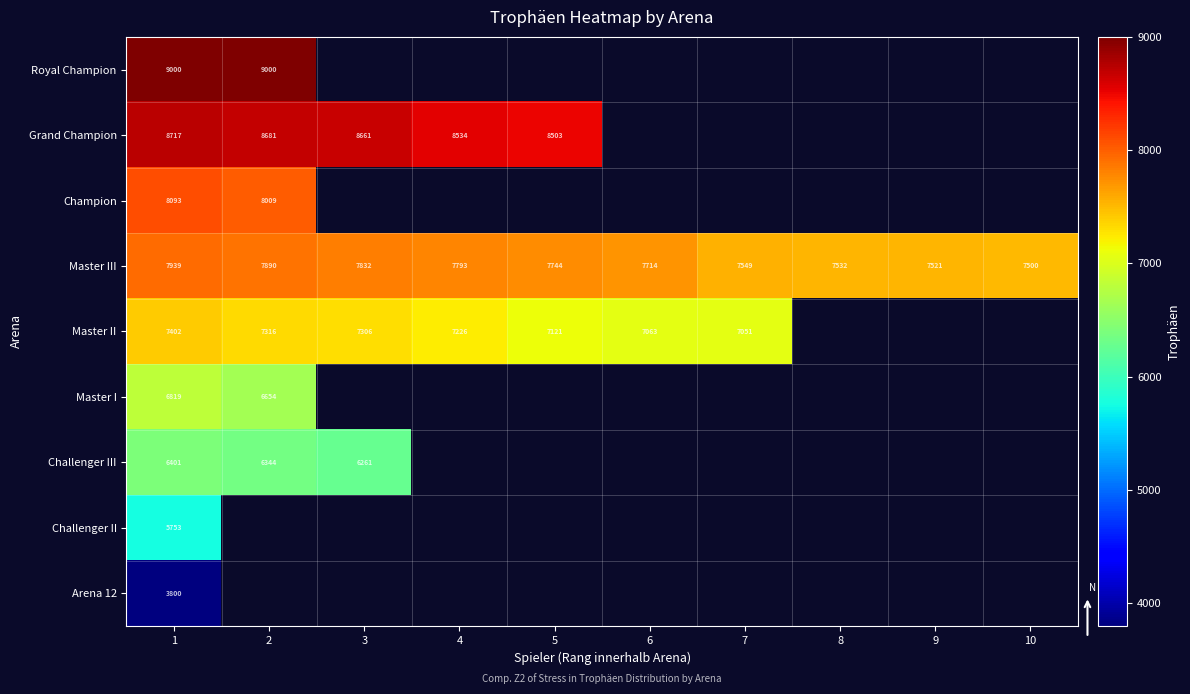

Read the Master III value at 2, to the nearest 10.

7890